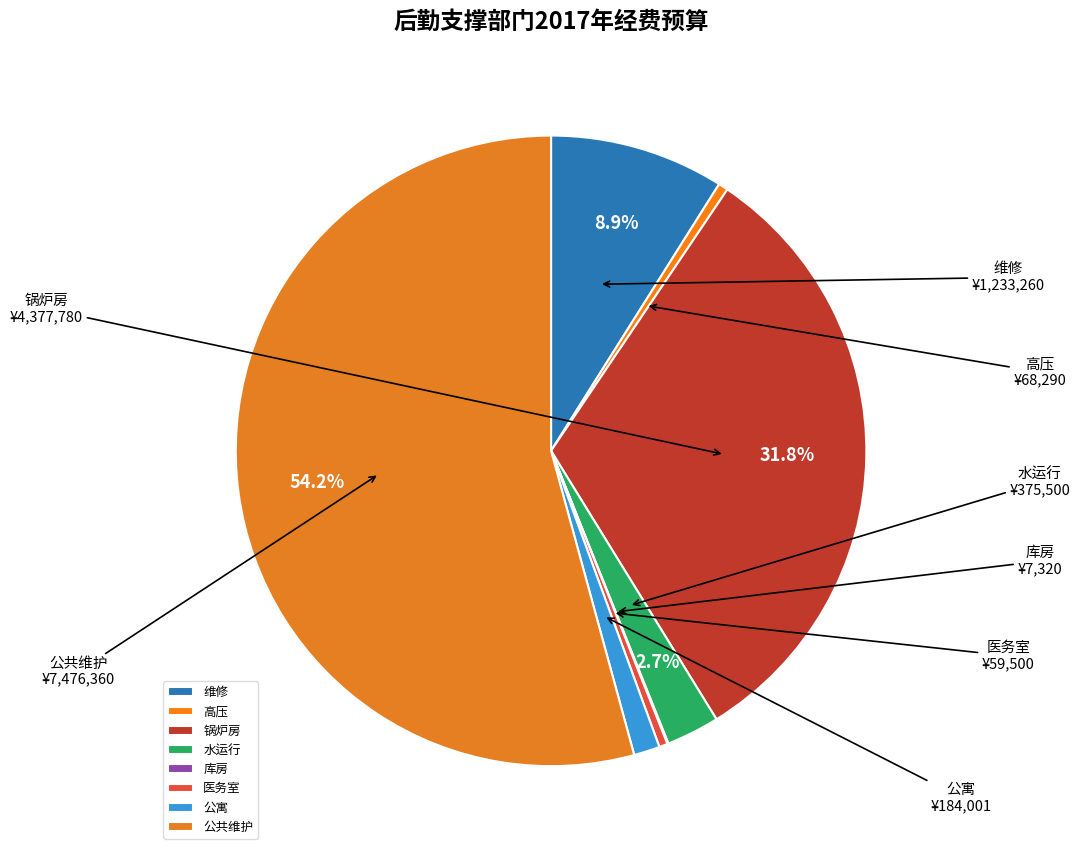

Does any single category account for the majority?

Yes